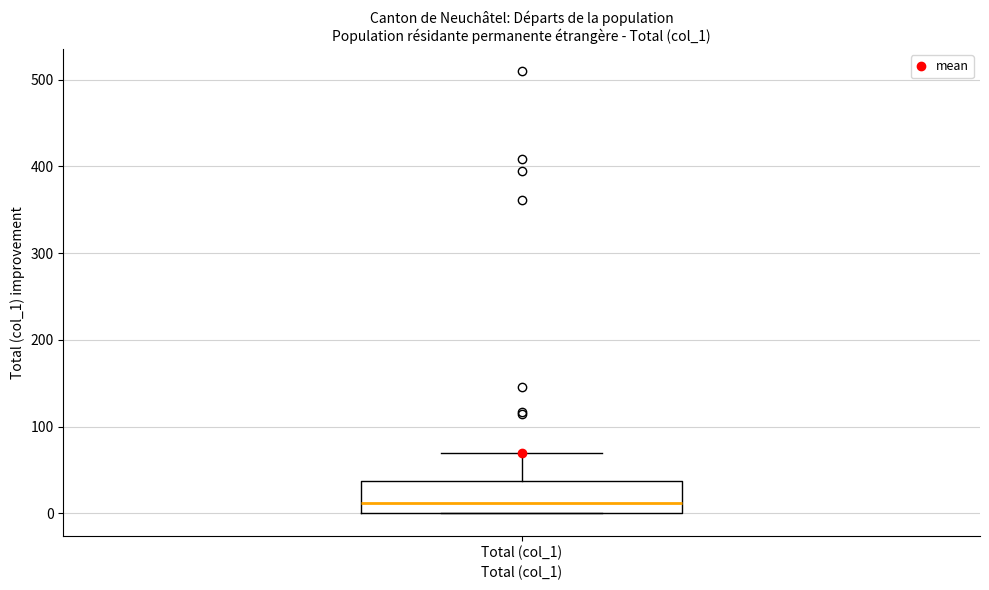

Where is the lower edge of the box for Total (col_1) on the y-axis? The values are not printed on the chart, so give them approximately, as read against the axis.

0